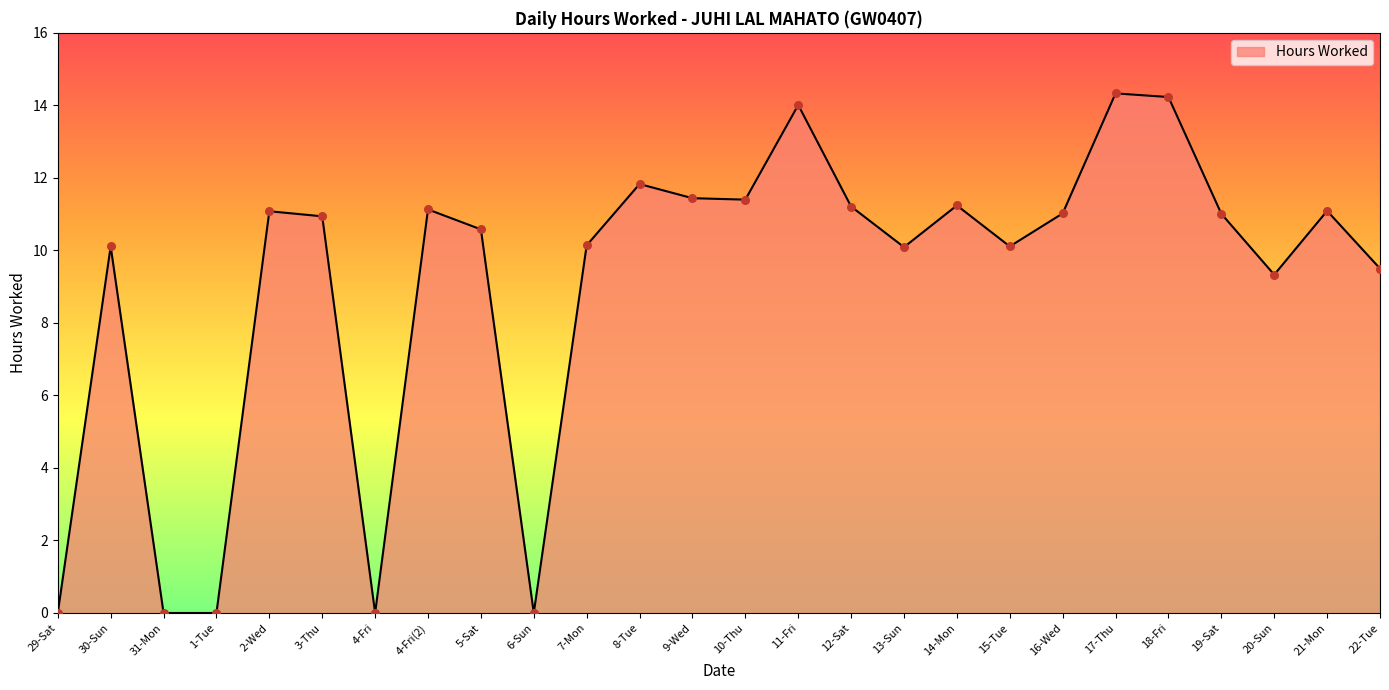

What is the change in value from 1-Tue to 15-Tue?

+10.1